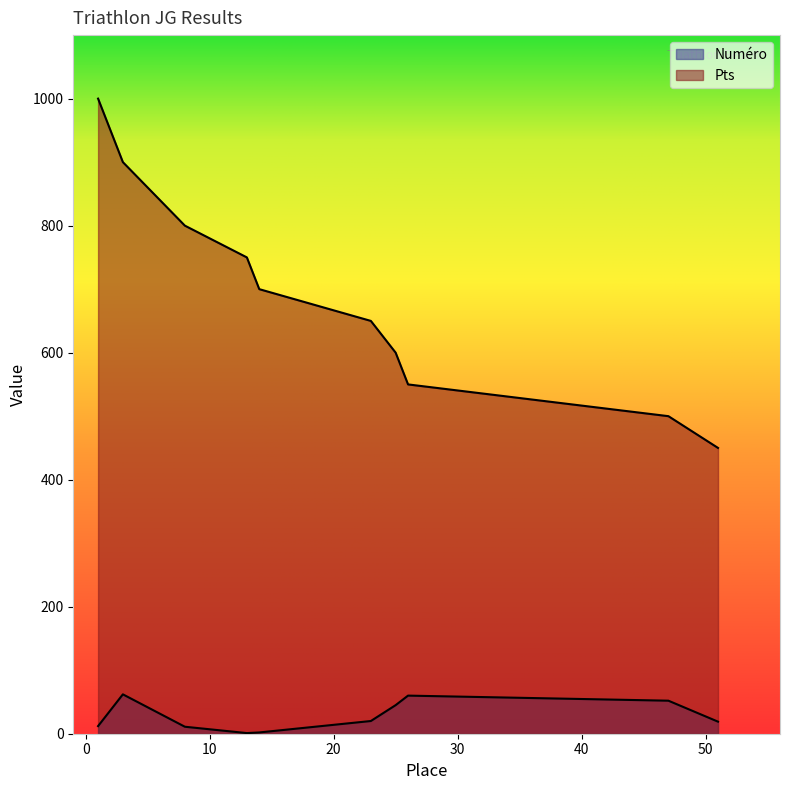

What is the sum of the Numéro values at 13 and 23?

21